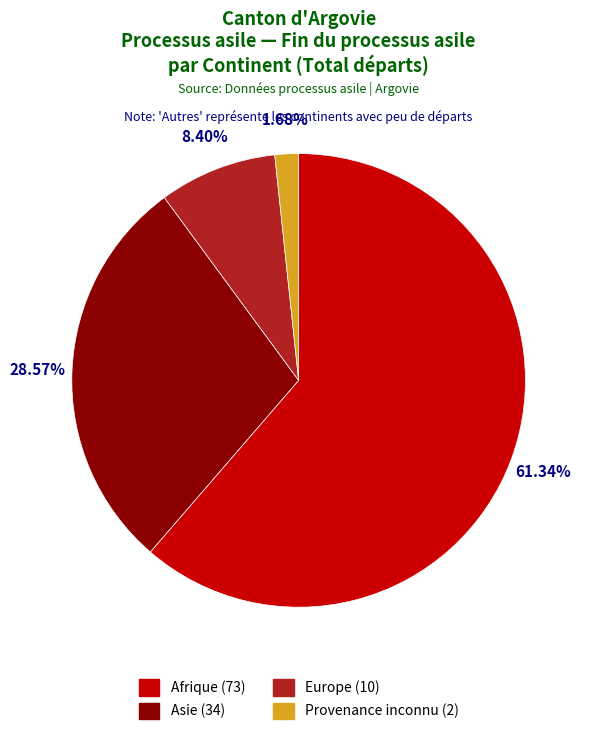

What is the ratio of the value at Provenance inconnu to the value at Asie?

0.1